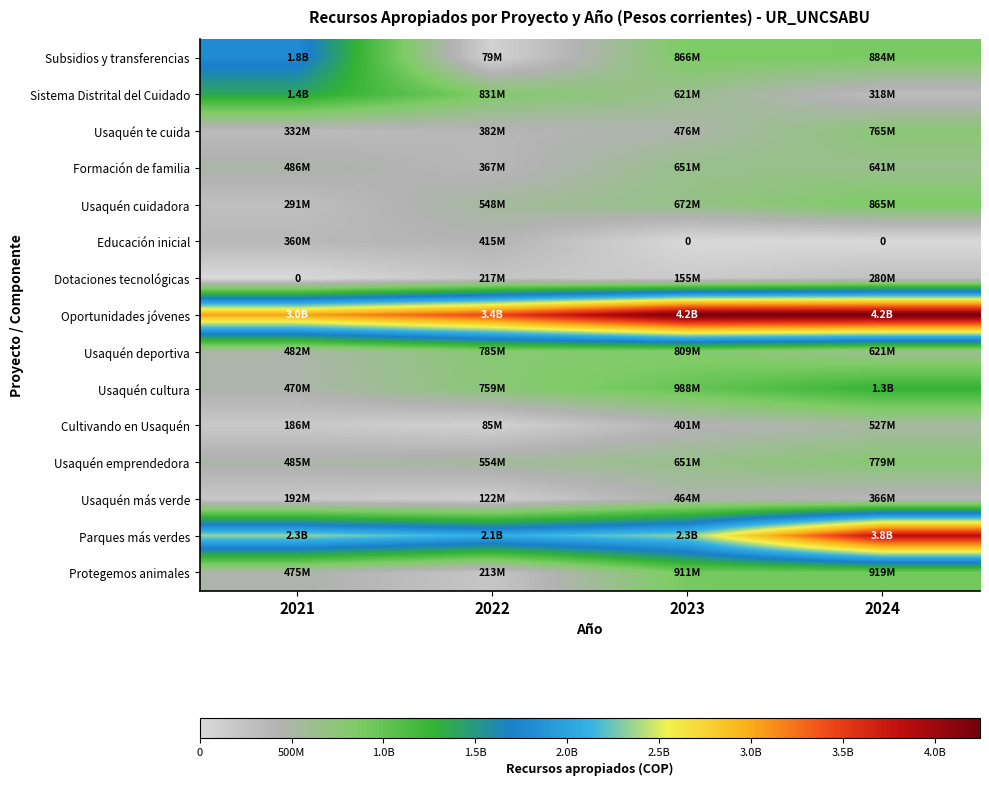

Which series has the largest total across all categories?

Oportunidades jóvenes